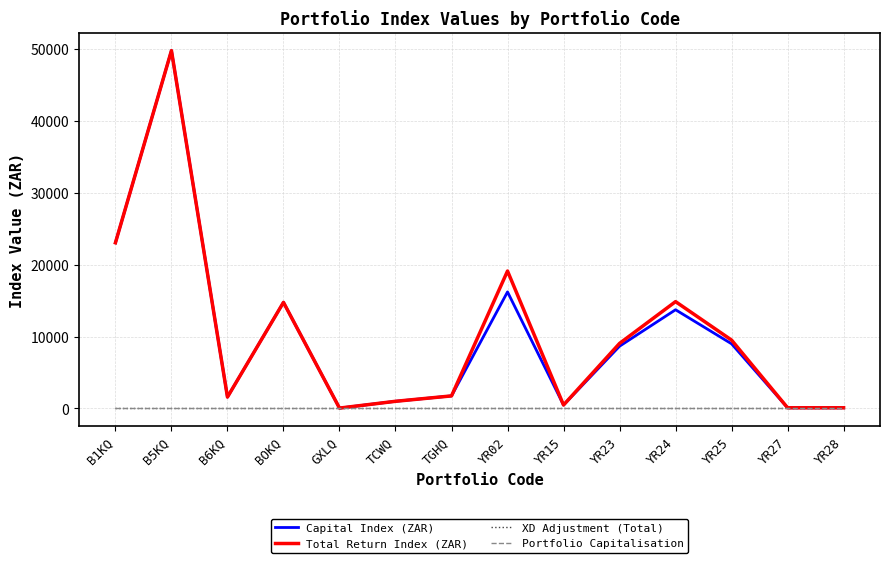

What is the difference between the second highest and minimum values in the Total Return Index (ZAR) series?

22982.6